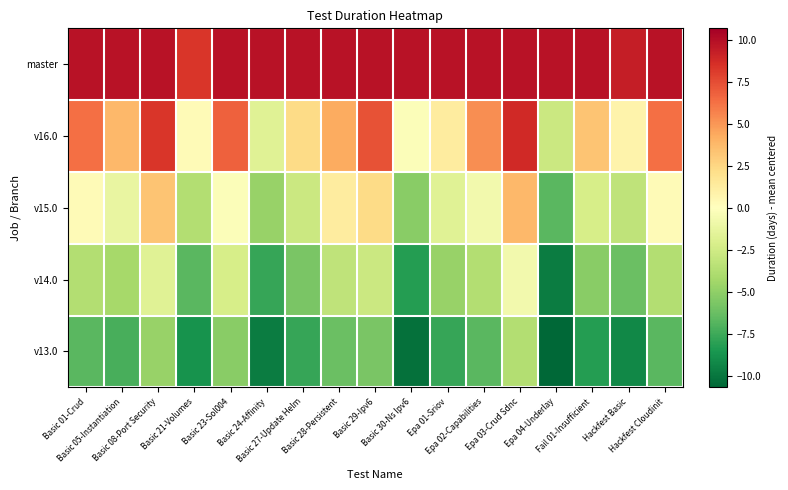

Between Basic 30-Ns Ipv6 and Epa 03-Crud Sdnc, which series saw the biggest shift?

v16.0